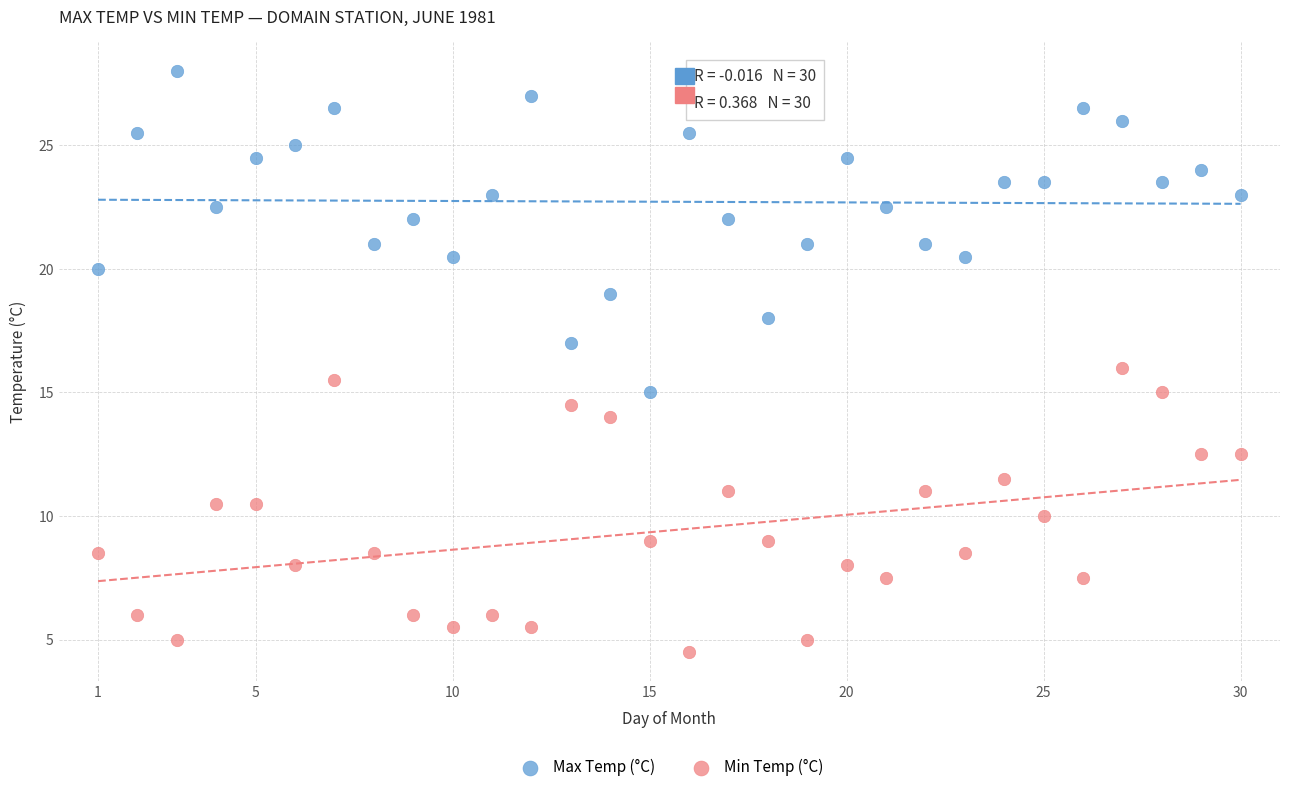

Which series reaches the minimum Y coordinate?

Min Temp (°C)